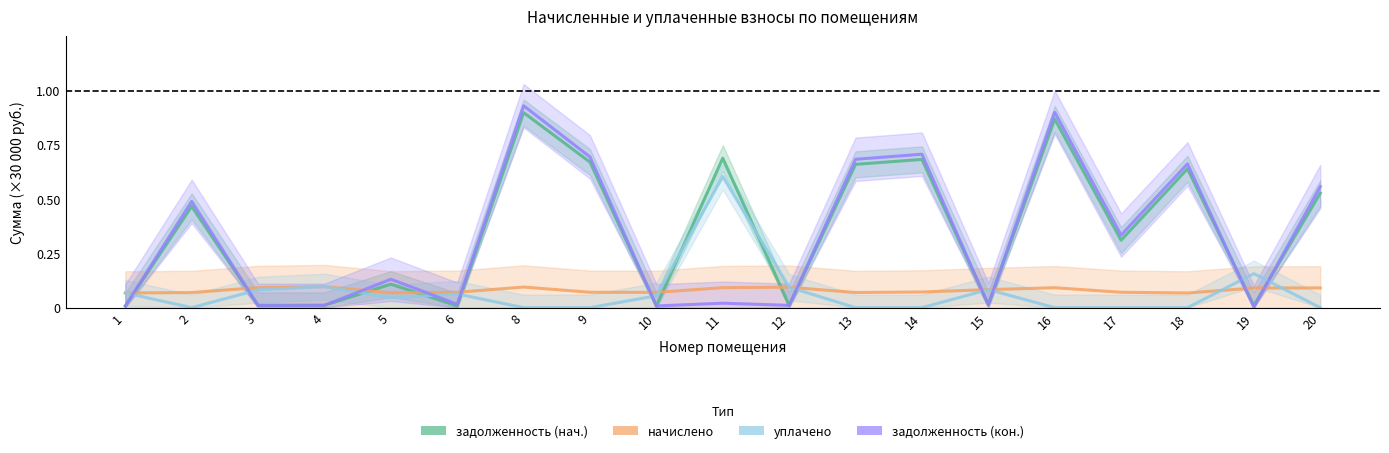

Reading right to left, list all the values displayed in this chart.

задолженность (нач.): 20=0.5	19=0.0	18=0.6	17=0.3	16=0.9	15=0.0	14=0.7	13=0.7	12=0.0	11=0.7	10=0.0	9=0.7	8=0.9	6=0.0	5=0.1	4=0.0	3=0.0	2=0.5	1=0.0
начислено: 20=0.1	19=0.1	18=0.1	17=0.1	16=0.1	15=0.1	14=0.1	13=0.1	12=0.1	11=0.1	10=0.1	9=0.1	8=0.1	6=0.1	5=0.1	4=0.1	3=0.1	2=0.1	1=0.1
уплачено: 20=0.0	19=0.2	18=0.0	17=0.0	16=0.0	15=0.1	14=0.0	13=0.0	12=0.1	11=0.6	10=0.1	9=0.0	8=0.0	6=0.1	5=0.0	4=0.1	3=0.1	2=0.0	1=0.1
задолженность (кон.): 20=0.6	19=0.0	18=0.7	17=0.3	16=0.9	15=0.0	14=0.7	13=0.7	12=0.0	11=0.0	10=0.0	9=0.7	8=0.9	6=0.0	5=0.1	4=0.0	3=0.0	2=0.5	1=0.0